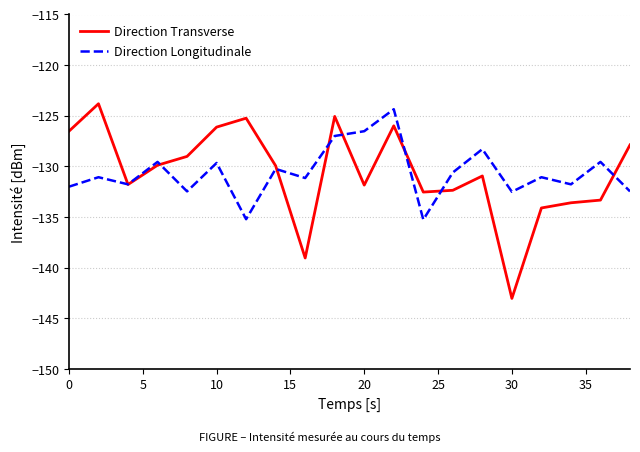

Which series has the largest range (max minus min)?

Direction Transverse